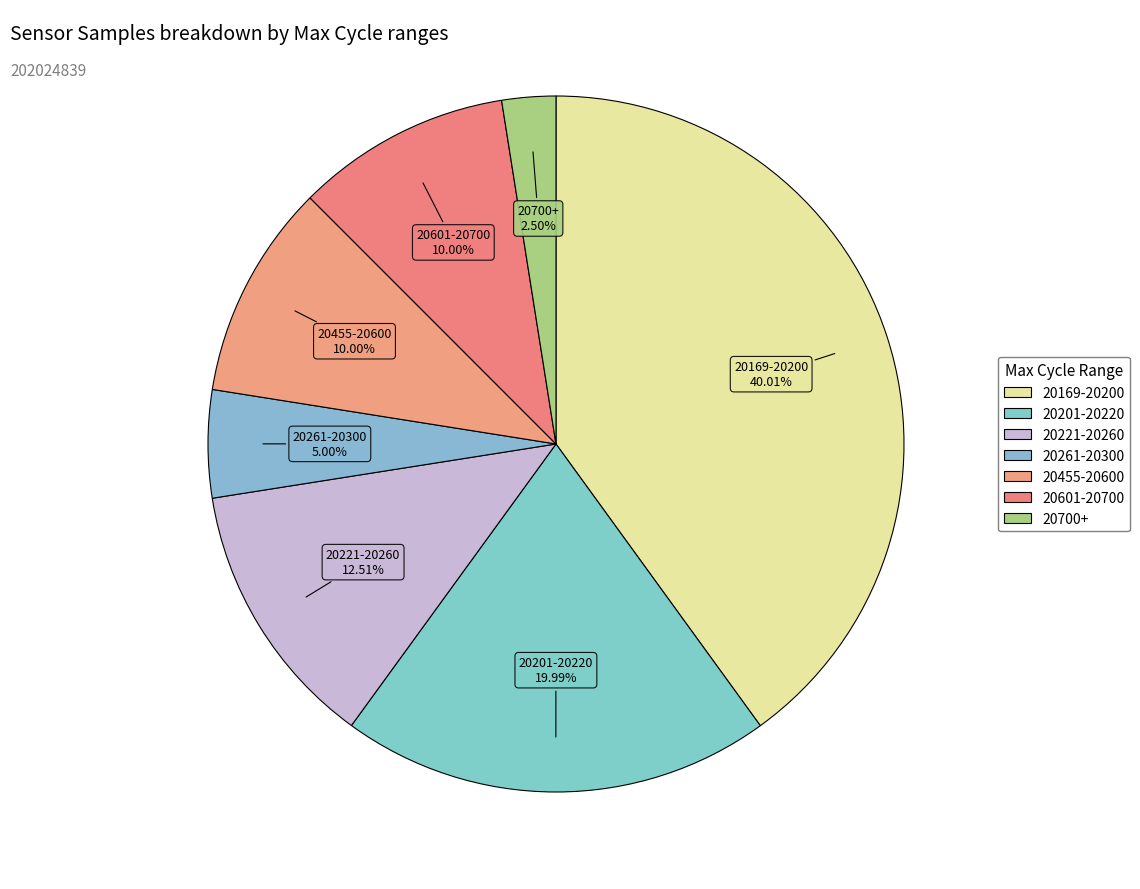

Does any single category account for the majority?

No